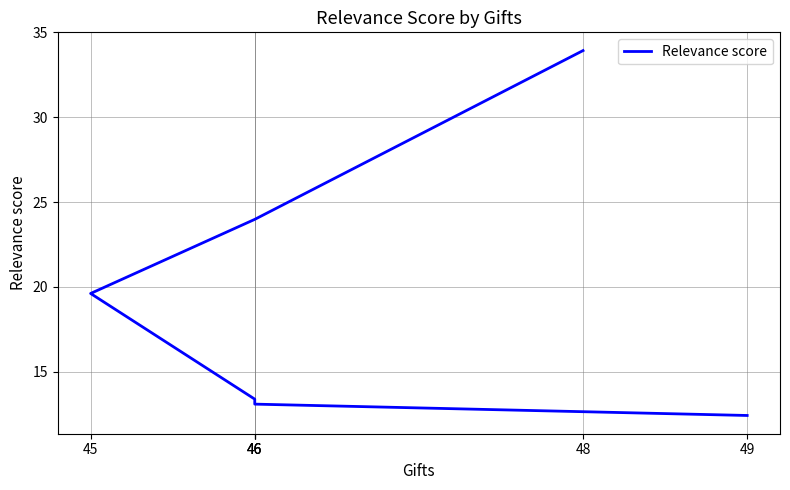

True or false: the data has more than 0 interior local peaks.

False